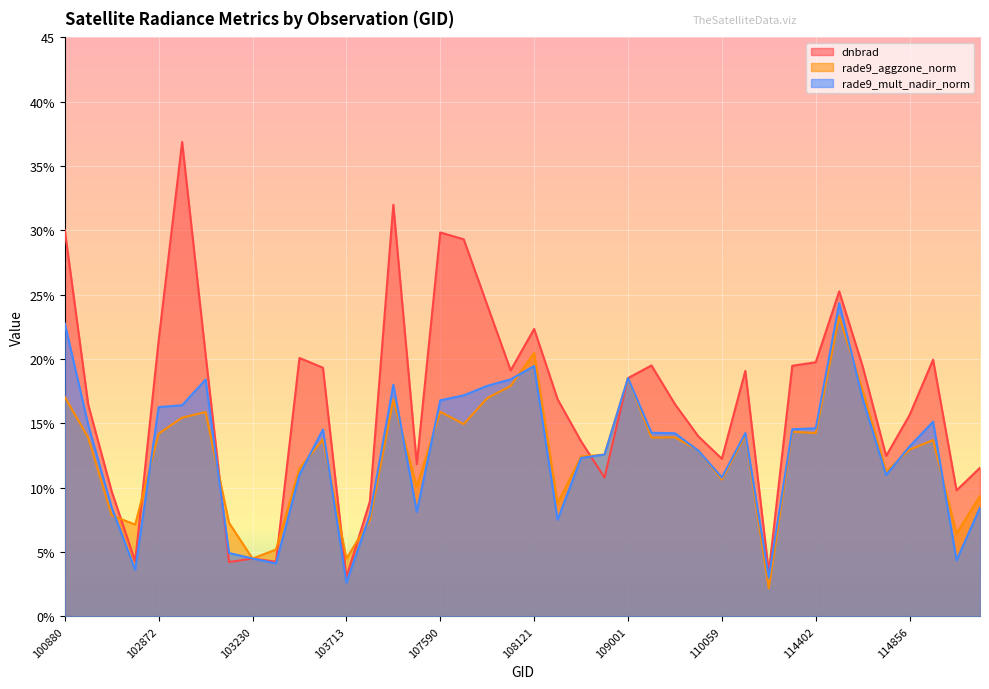

At which label is rade9_aggzone_norm closest to 12?

108662